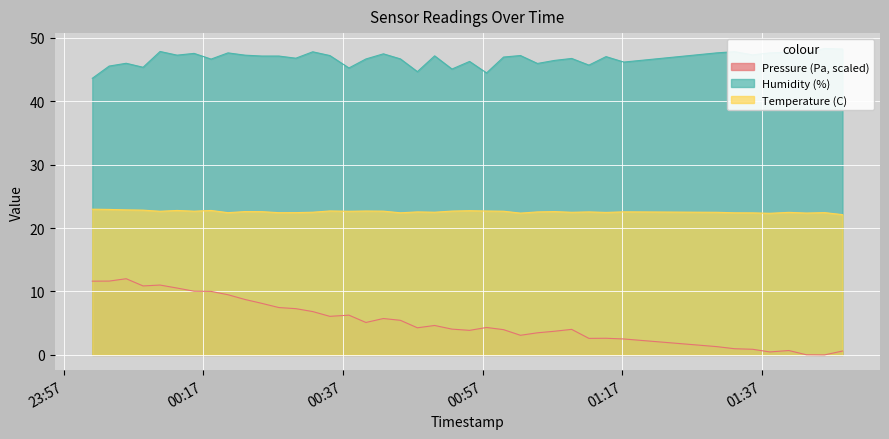

At which label is Pressure (Pa) closest to 6?

2022-07-29T00:35:07